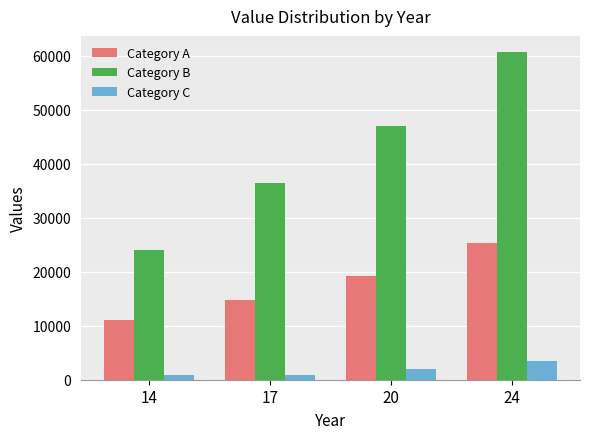

The Category B series shows 47107 at 20. True or false?

True